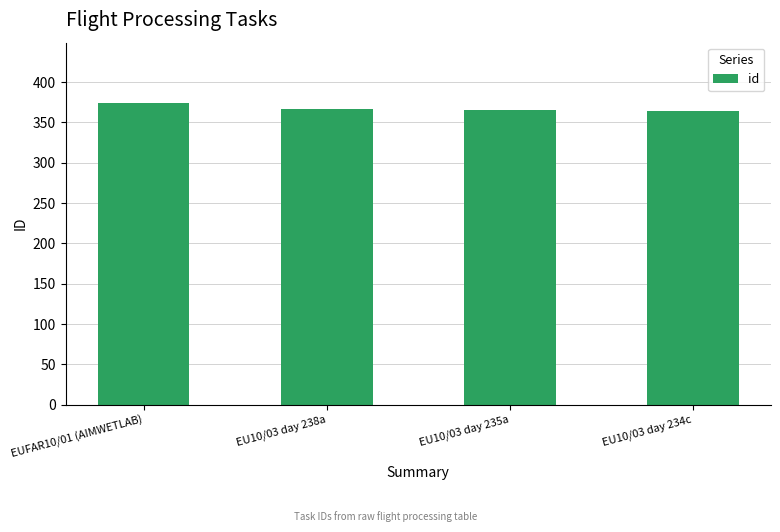

What is the label of the 2nd bar from the right?

EU10/03 day 235a